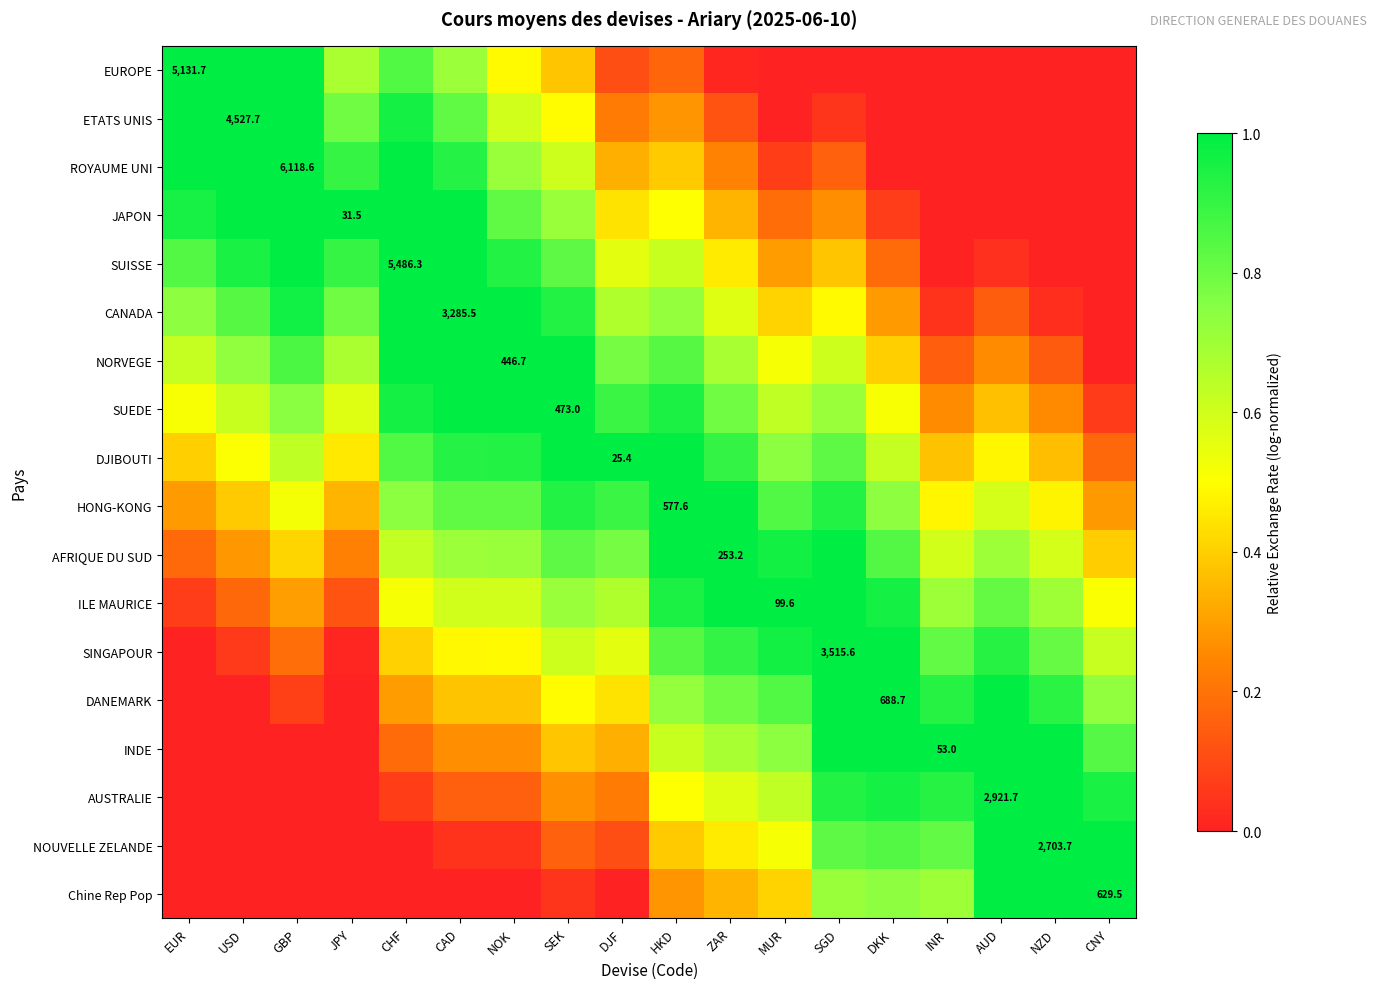

Is it true that NORVEGE equals 0.2 at INR?

True